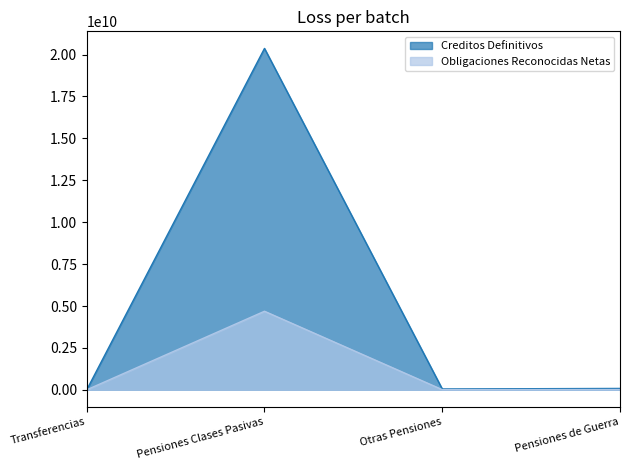

How many data points in Obligaciones Reconocidas Netas are less than 16087111?

2